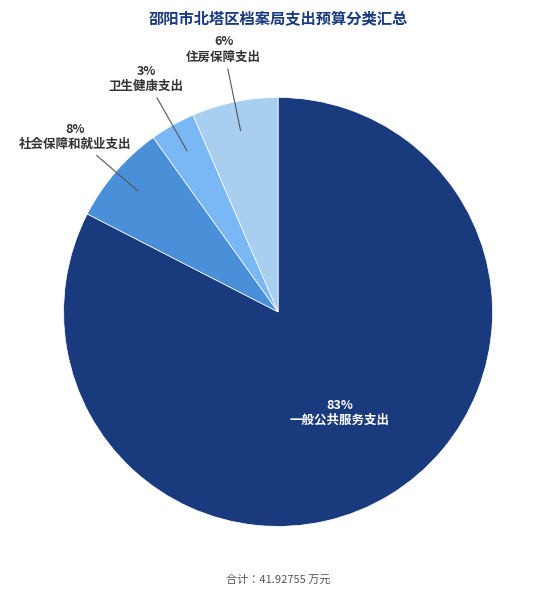

Is there any slice that represents more than half of the pie?

Yes